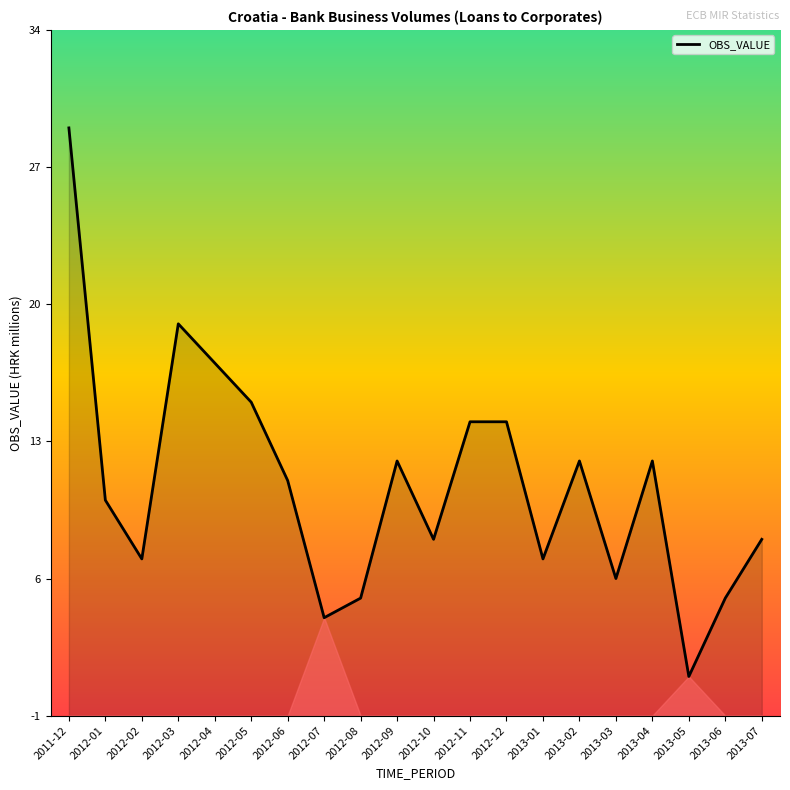

Is it true that the value at 2012-09 is 18?

False